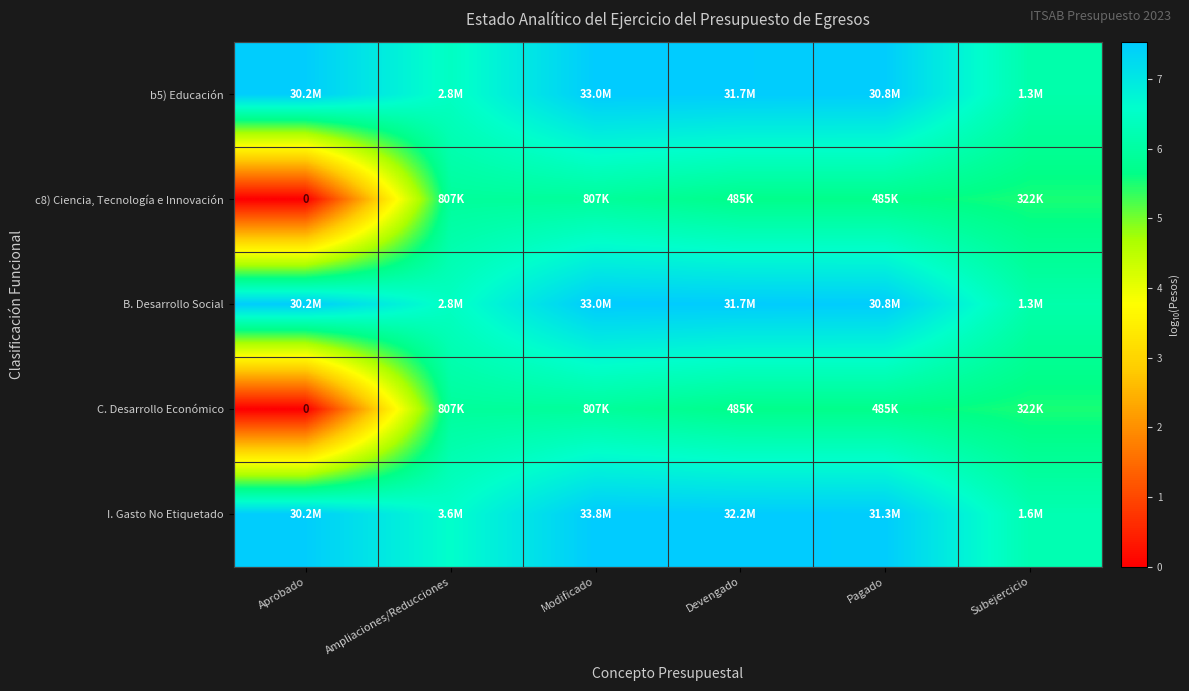

What is the spread (max minus min) of values at Subejercicio?

0.7